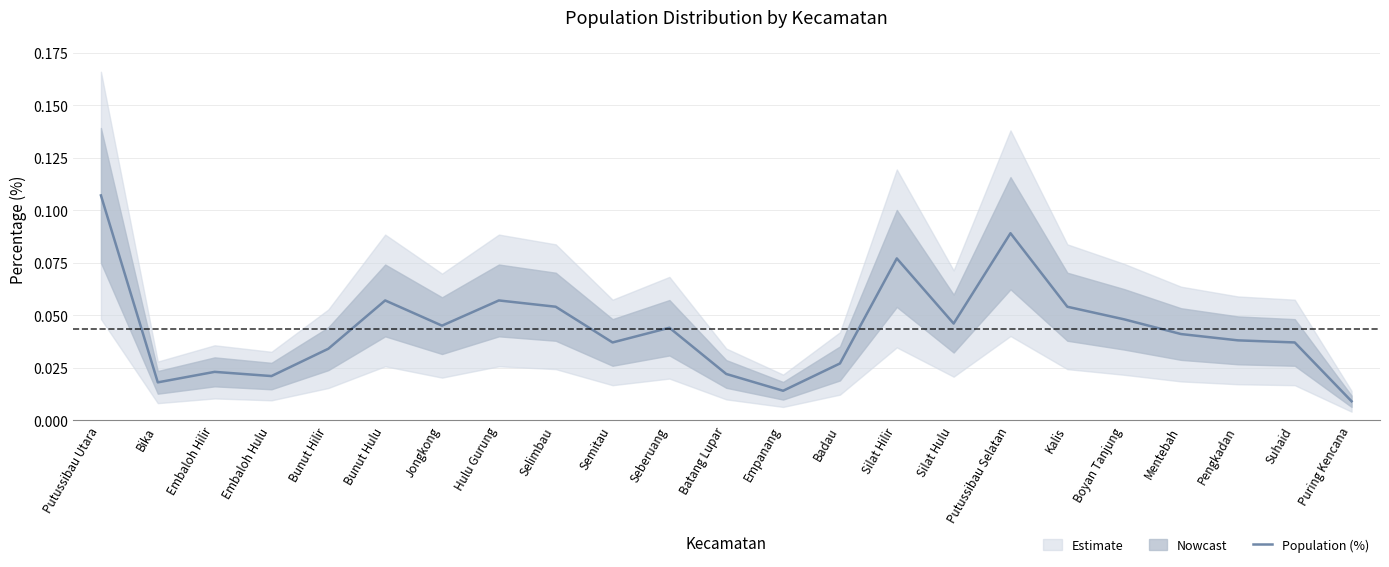

What is the greatest value displayed?

0.1